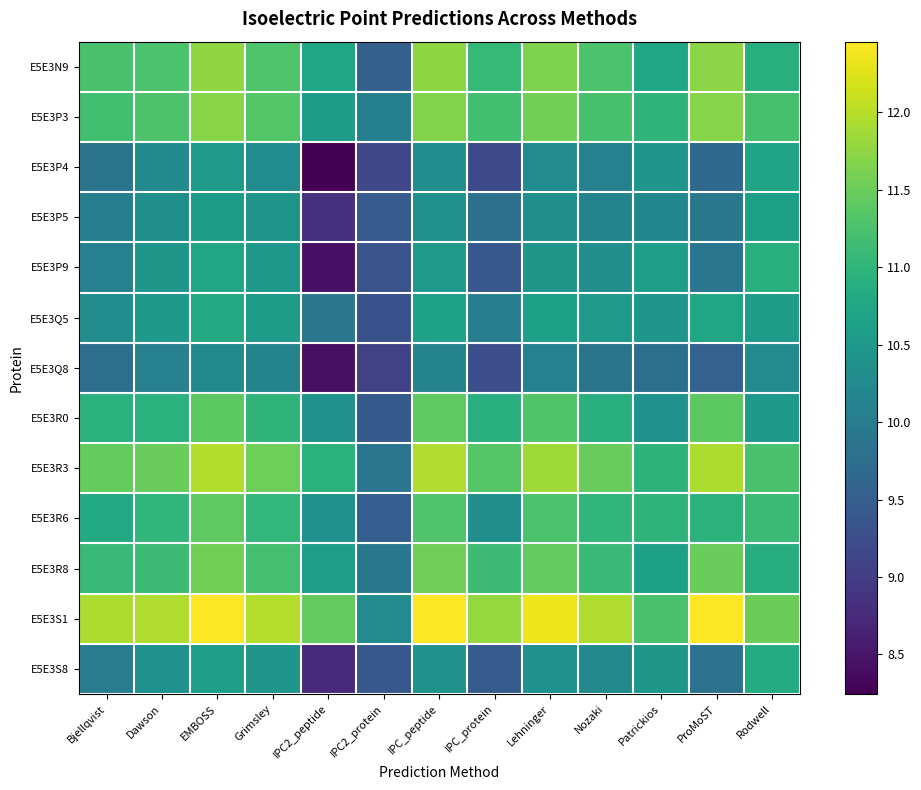

At which category is the sum across all series the highest?

EMBOSS